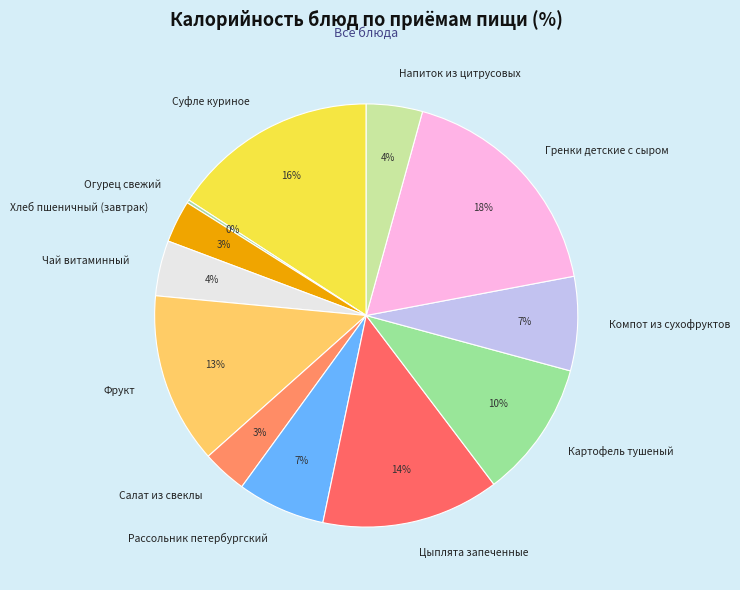

Which category has the biggest portion of the pie?

Гренки детские с сыром